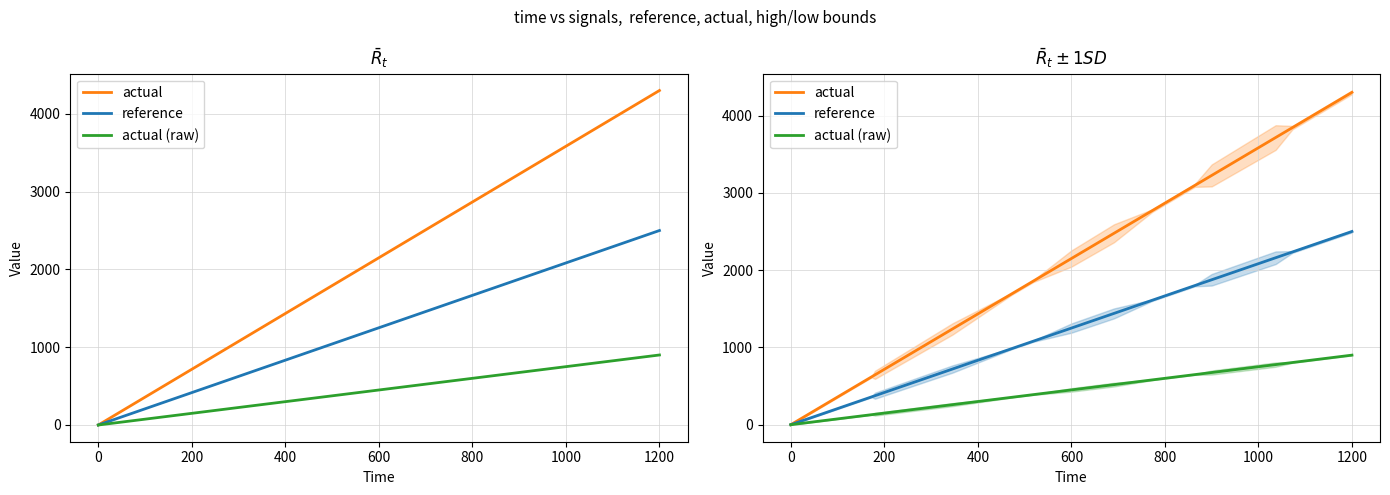

Does the chart have visible grid lines?

Yes